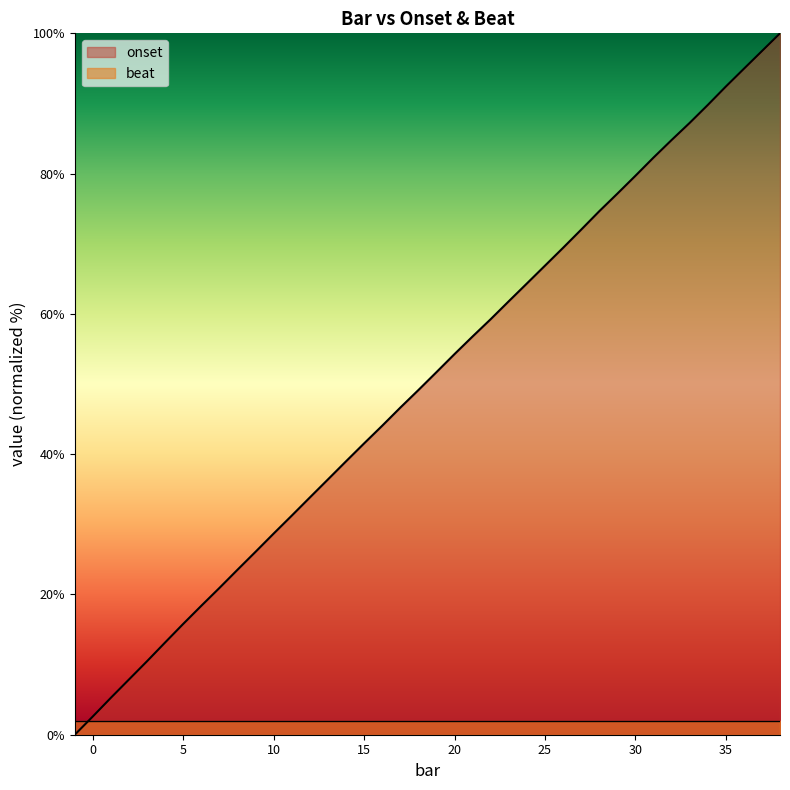

Read the value at 32.

84.8